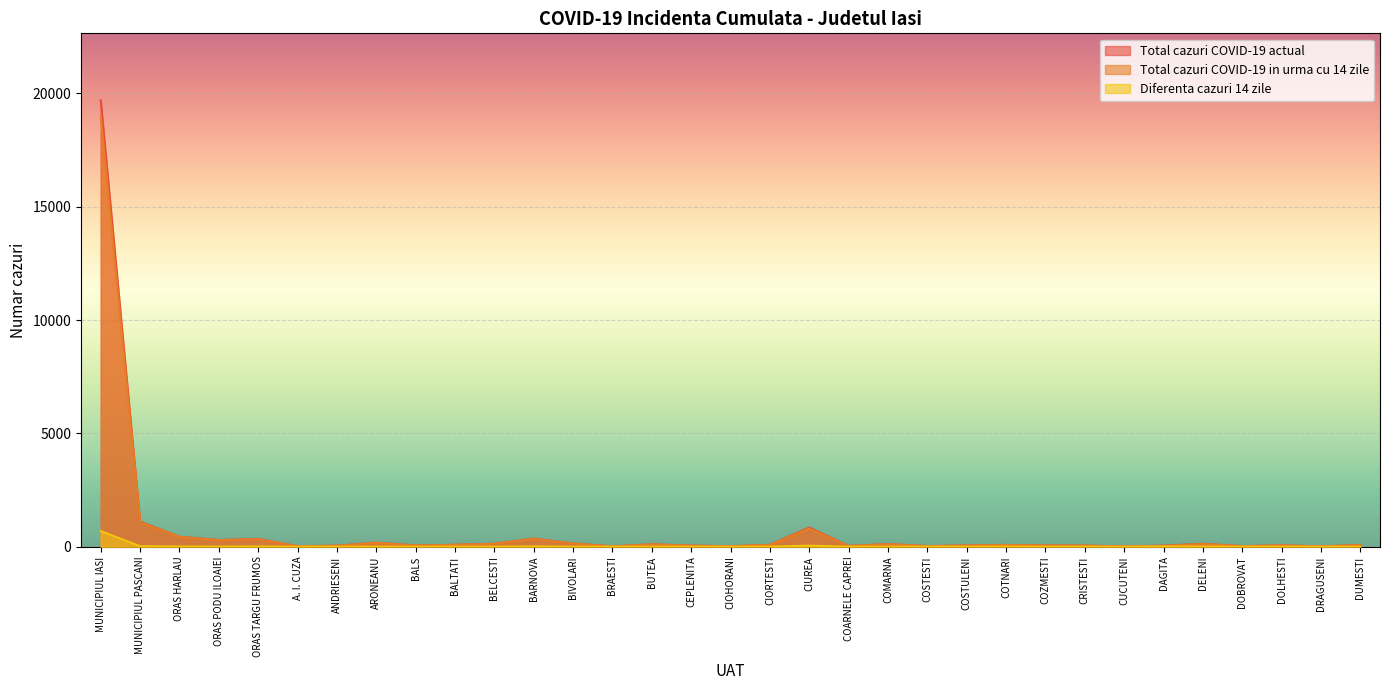

True or false: Diferenta cazuri 14 zile has more than 0 points higher than both neighbors.

True